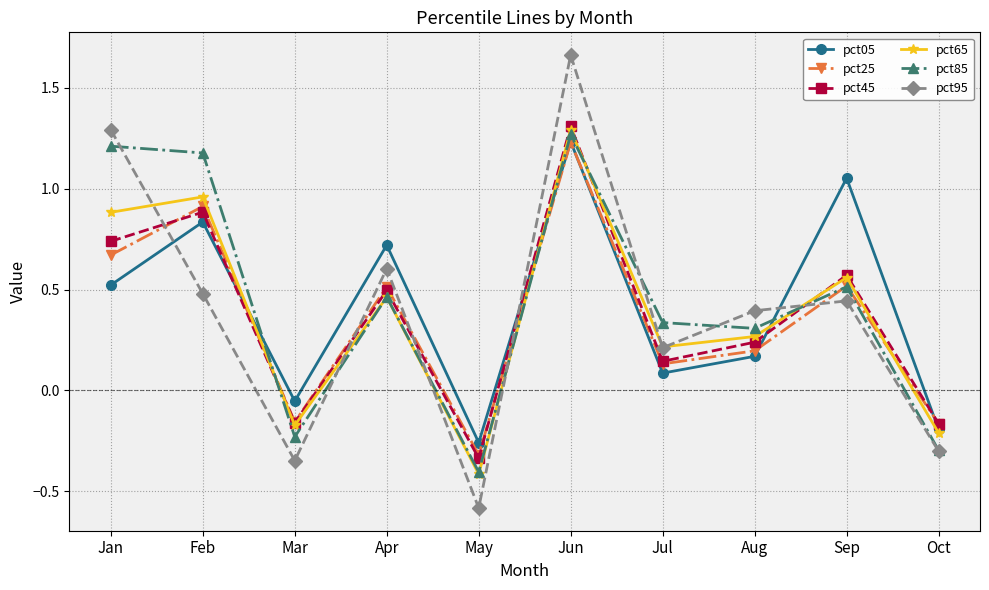

At which category does the chart reach its peak across all series?

Jun